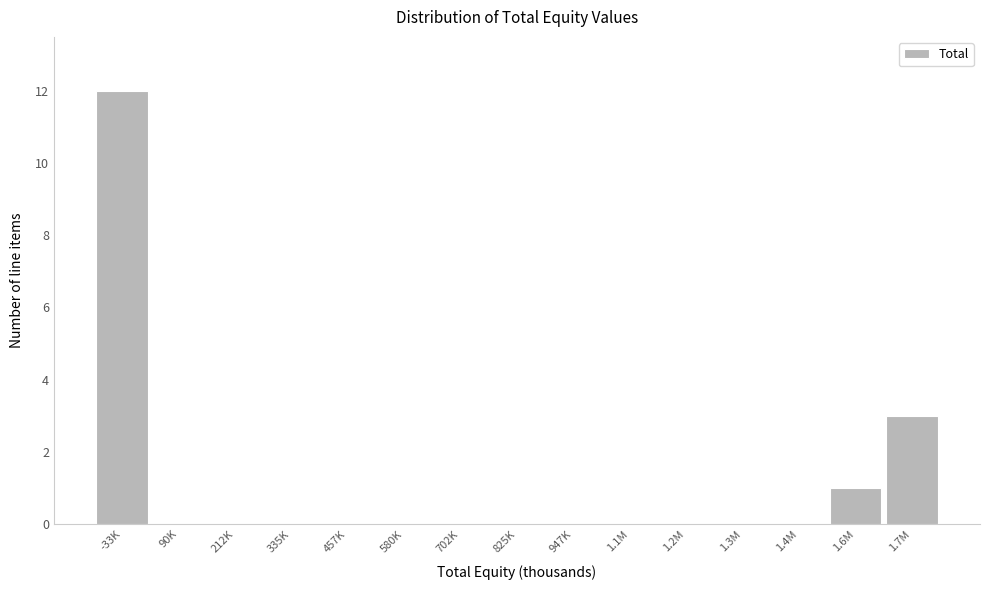

Reading left to right, extract all data points from this chart.

-33K=12	90K=0	212K=0	335K=0	457K=0	580K=0	702K=0	825K=0	947K=0	1.1M=0	1.2M=0	1.3M=0	1.4M=0	1.6M=1	1.7M=3